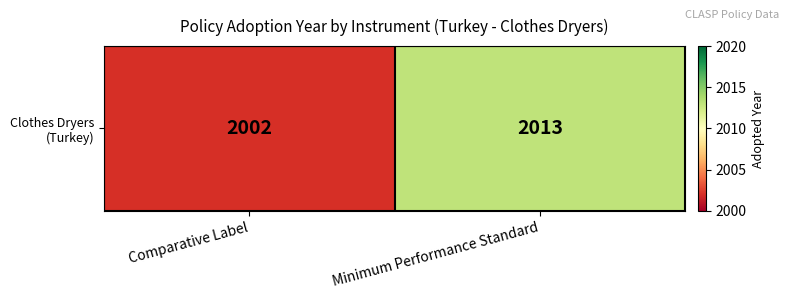

Which label corresponds to the smallest value in the chart?

Comparative Label